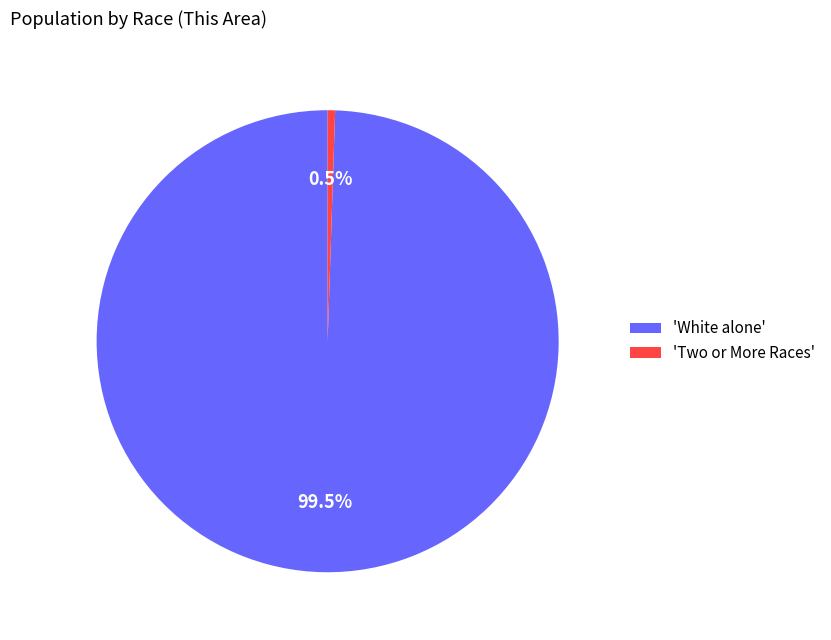

Which category has the biggest portion of the pie?

'White alone'